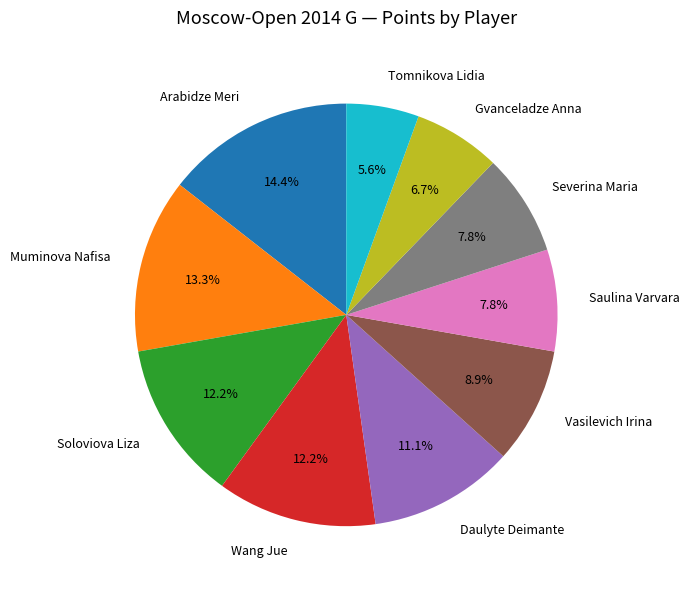

What is the total percentage of Soloviova Liza and Severina Maria?

20.0%